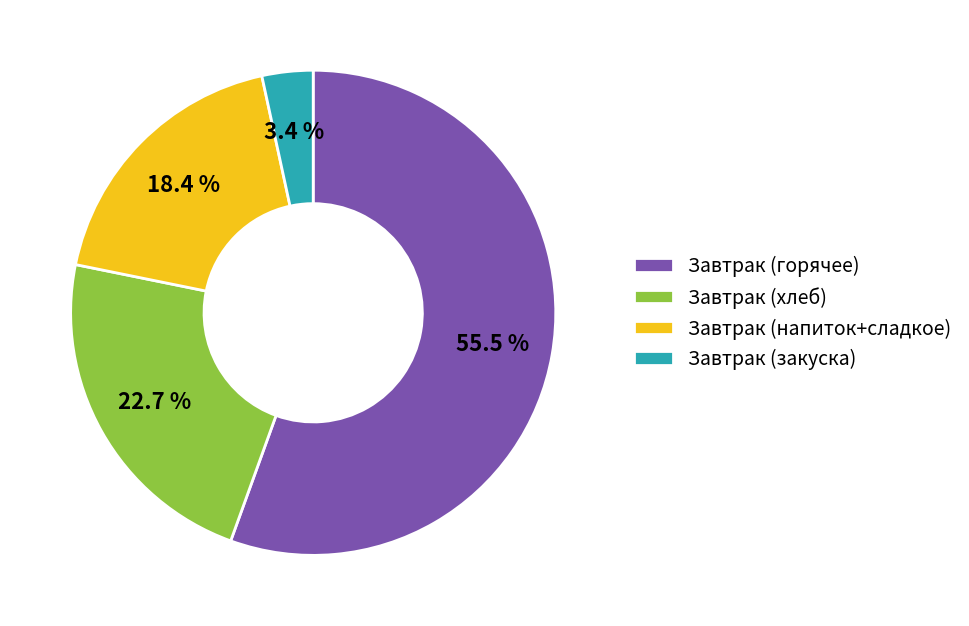

To the nearest percent, what is the difference between the largest and smallest slice percentages?

52%